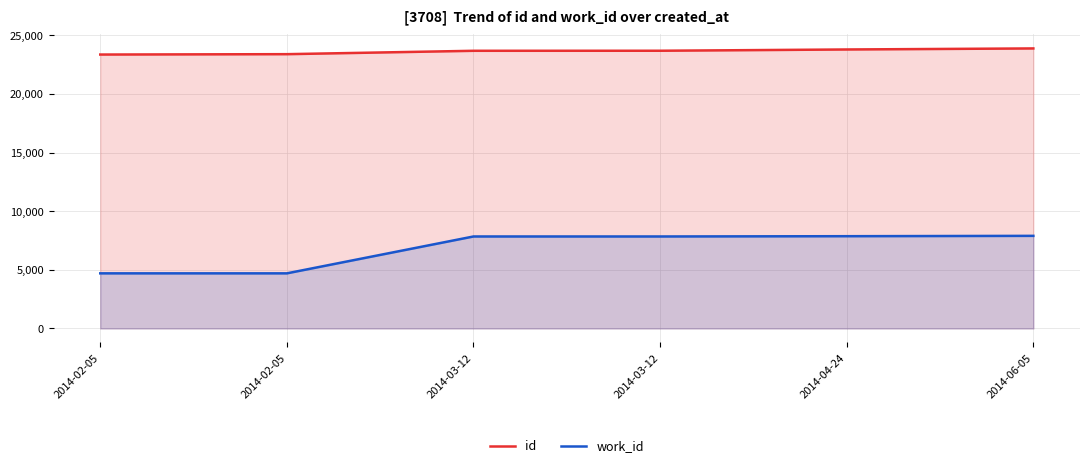

What is the greatest value displayed?

23880